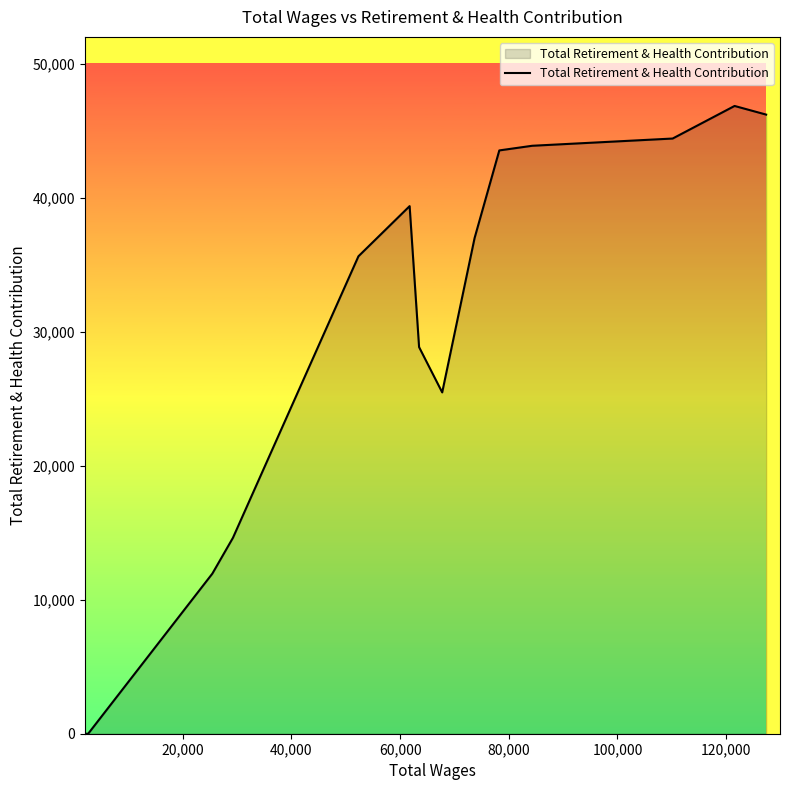

What is the greatest value displayed?

46846